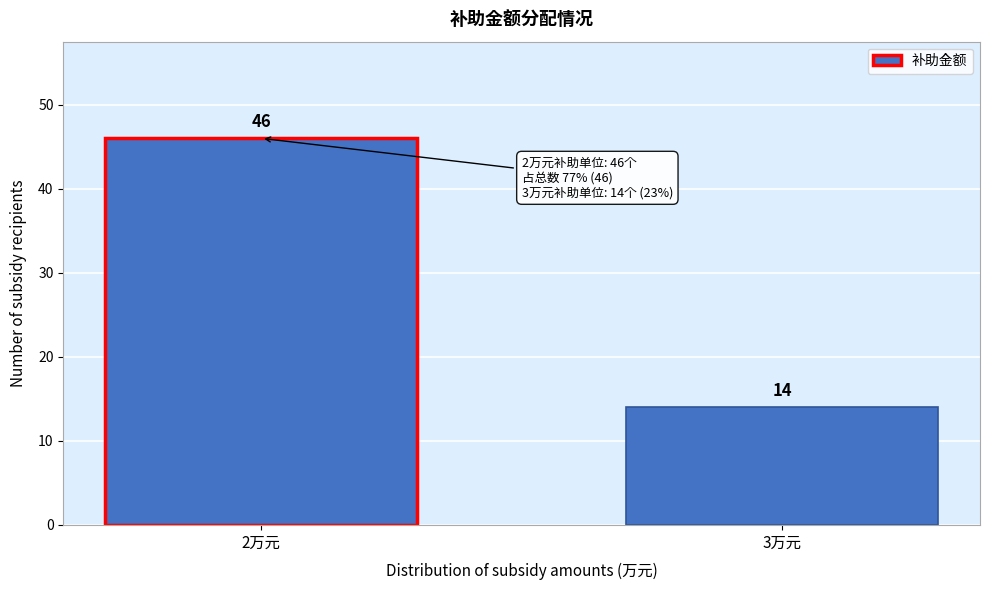

Reading right to left, what are all the values shown in this chart?

3万元=14	2万元=46